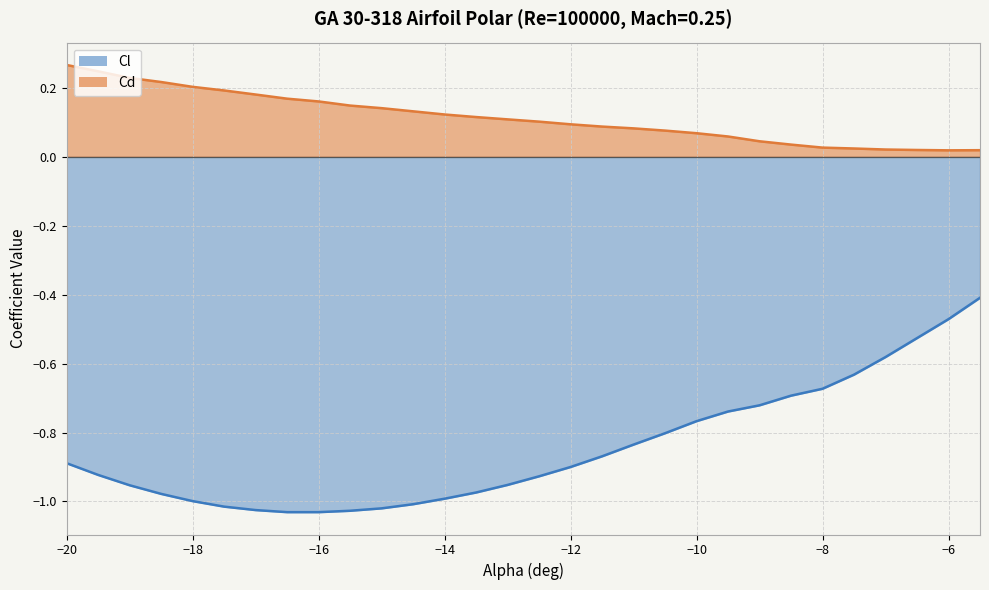

At -19.5, list the series in order from largest to smallest.

Cd, Cl